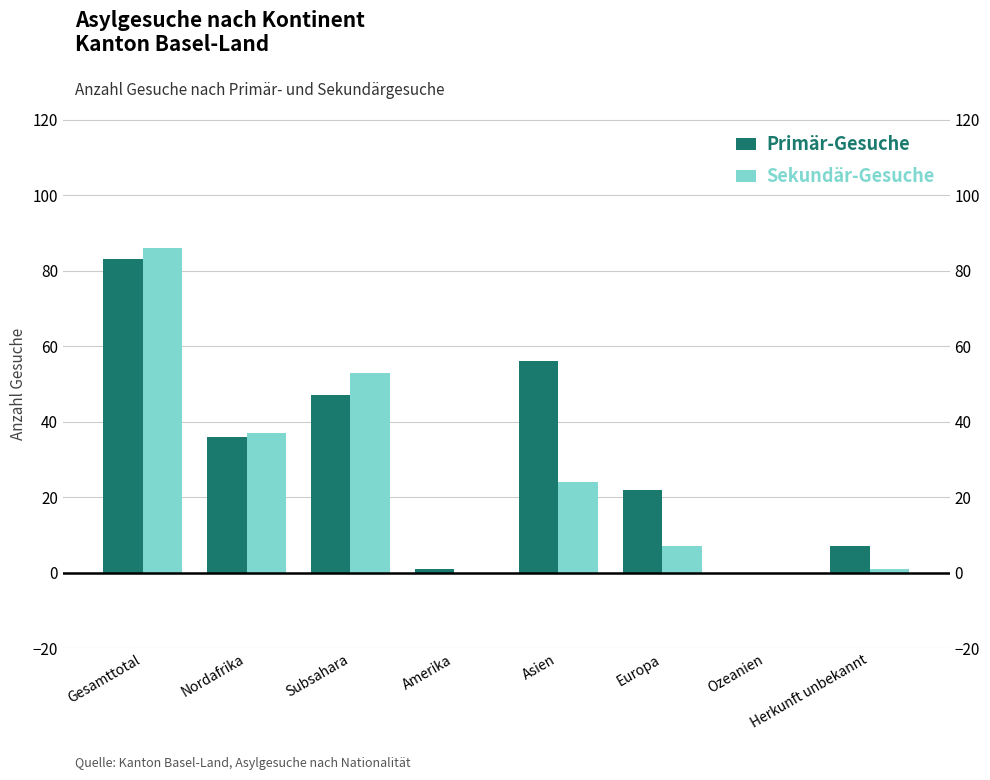

At Asien, list the series in order from largest to smallest.

Primär-Gesuche, Sekundär-Gesuche